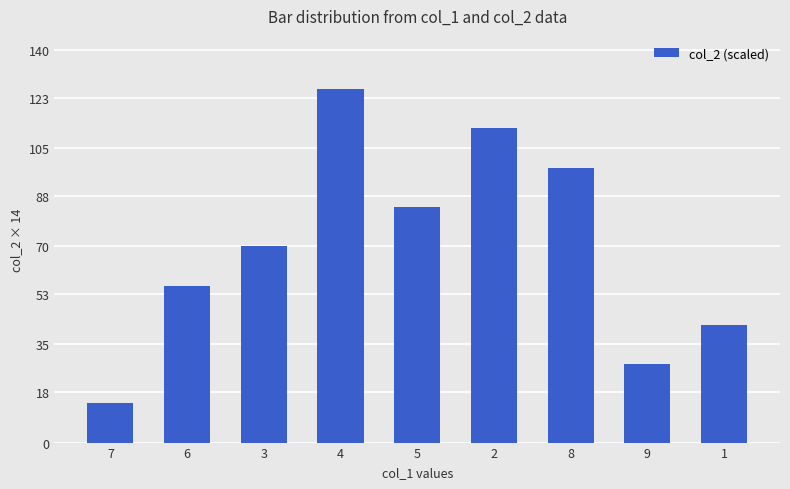

Which has a higher value, 3 or 5?

5